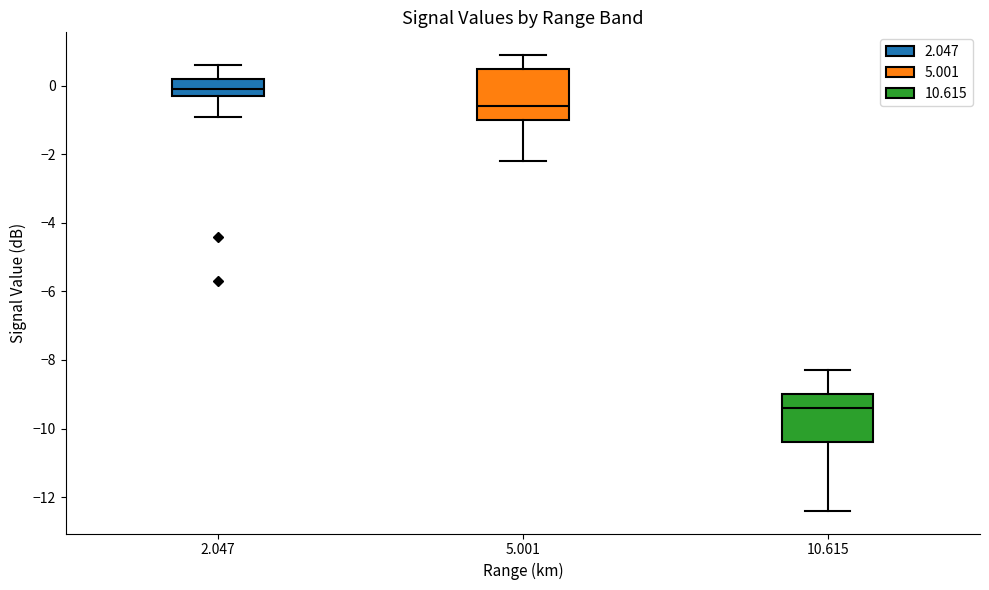

Reading left to right, read every box against the y-axis: the position of its median line, the range the box covers, and the ends of its whiskers. The values are not printed on the chart, so give them approximately, as read against the axis.

2.047: median 0.0, box -0.2 to 0.2, whiskers -0.8 to 0.6
5.001: median -0.6, box -1.0 to 0.6, whiskers -2.2 to 1.0
10.615: median -9.4, box -10.4 to -9.0, whiskers -12.4 to -8.2